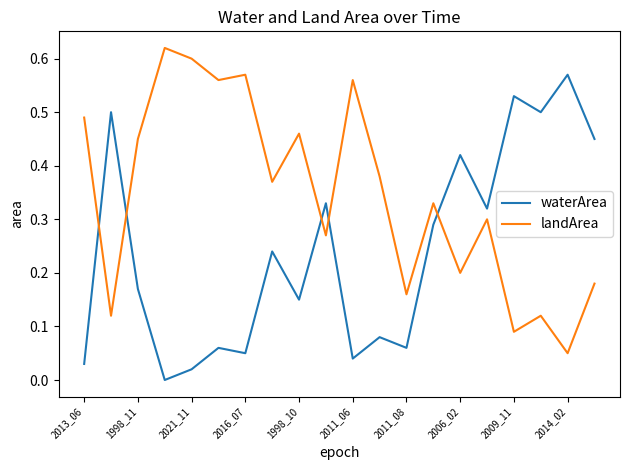

How many lines are shown in the chart?

2